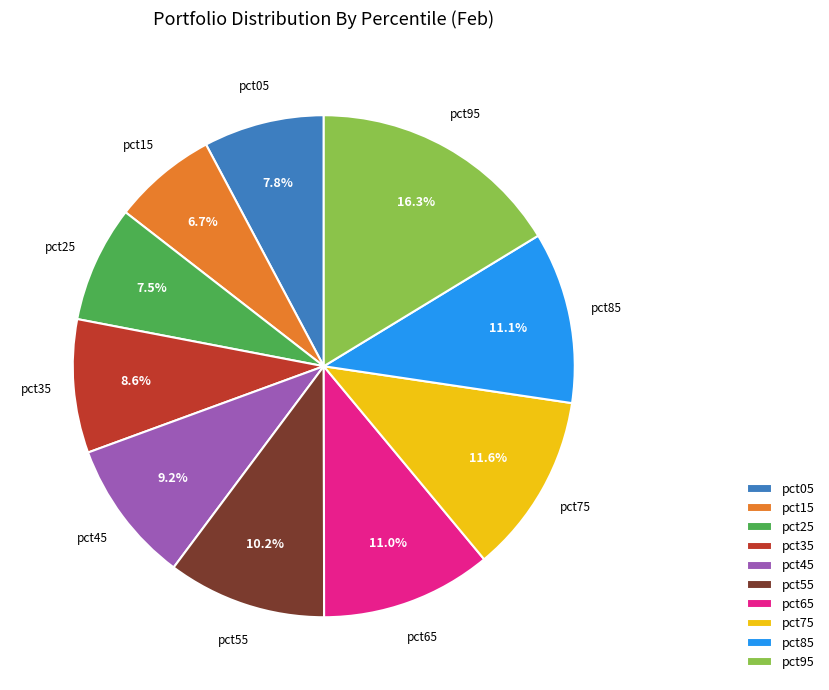

Between pct35 and pct65, which is larger?

pct65